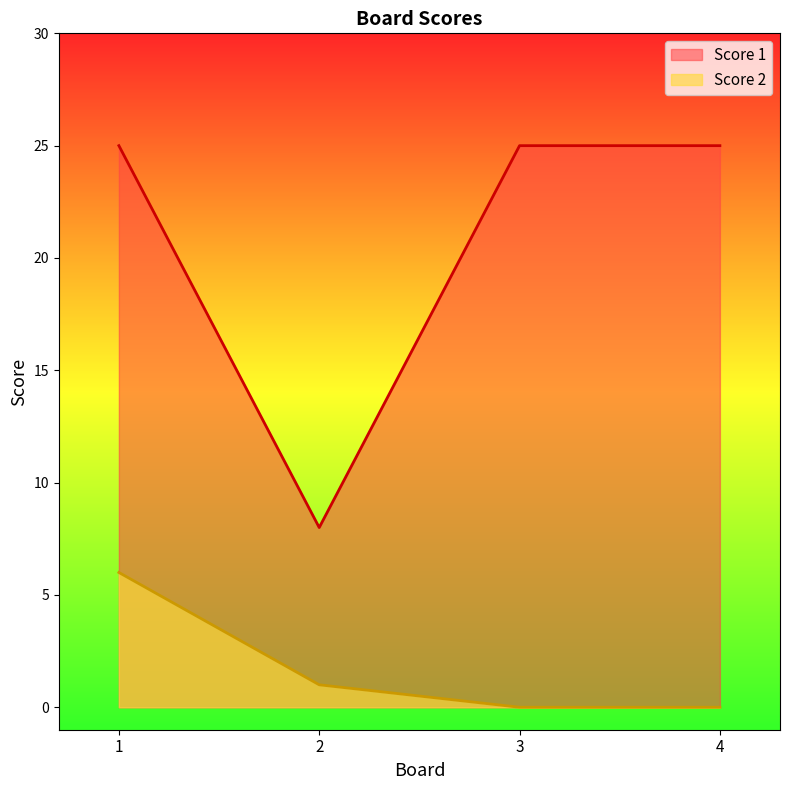

Is the value of Score 1 at 4 greater than the value of Score 2 at 1?

Yes